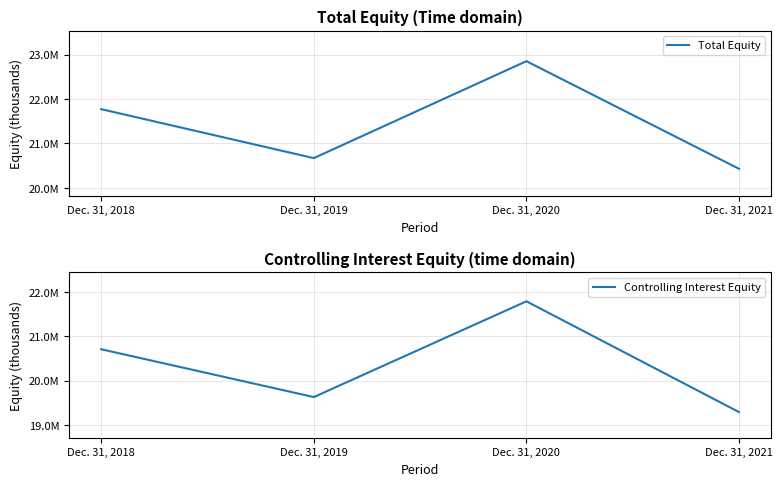

Reading left to right, what are all the values shown in this chart?

Total Equity: 21772150	20669443	22852783	20428600
Controlling Interest Equity: 20708985	19628172	21792811	19288380